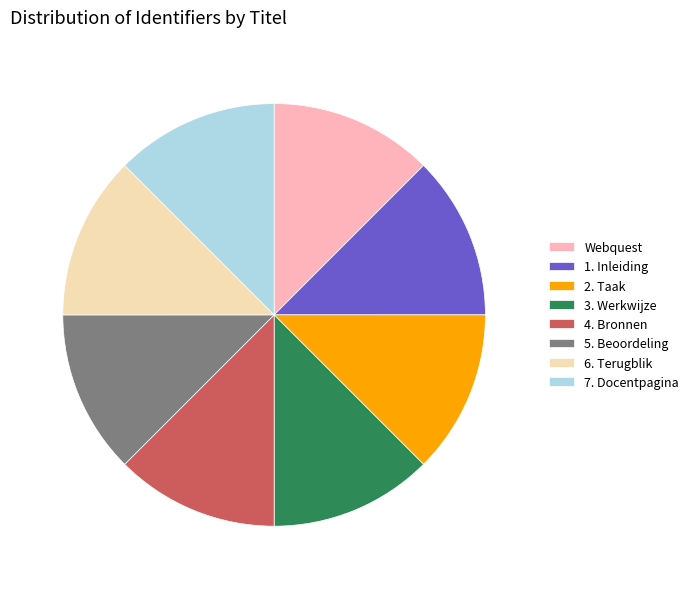

Is there any slice that represents more than half of the pie?

No